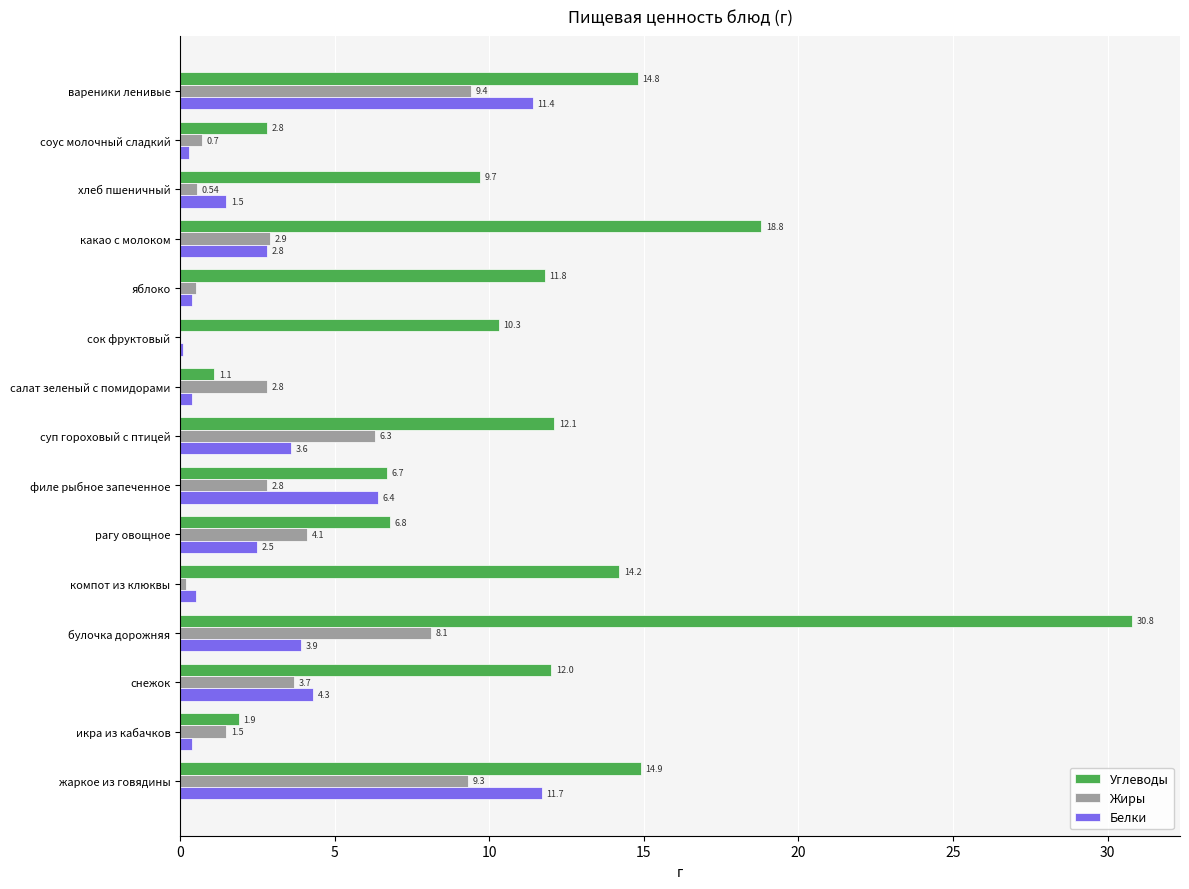

At which category is the sum across all series the highest?

булочка дорожняя